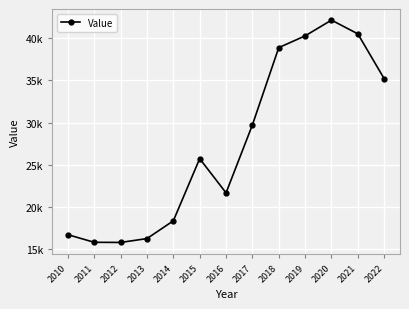

What is the value of the 6th point from the left?

25720.9